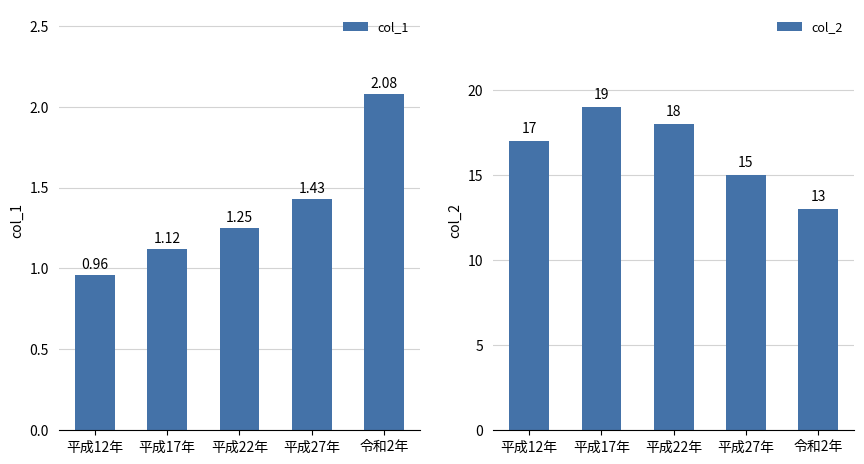

How many bars are there in each group?

2